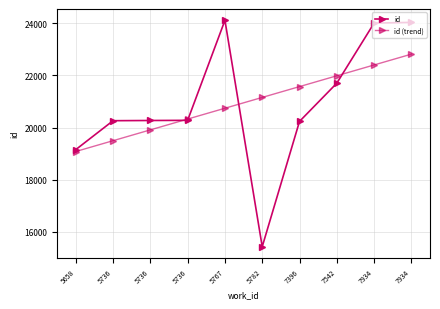

How many series are shown in this chart?

2